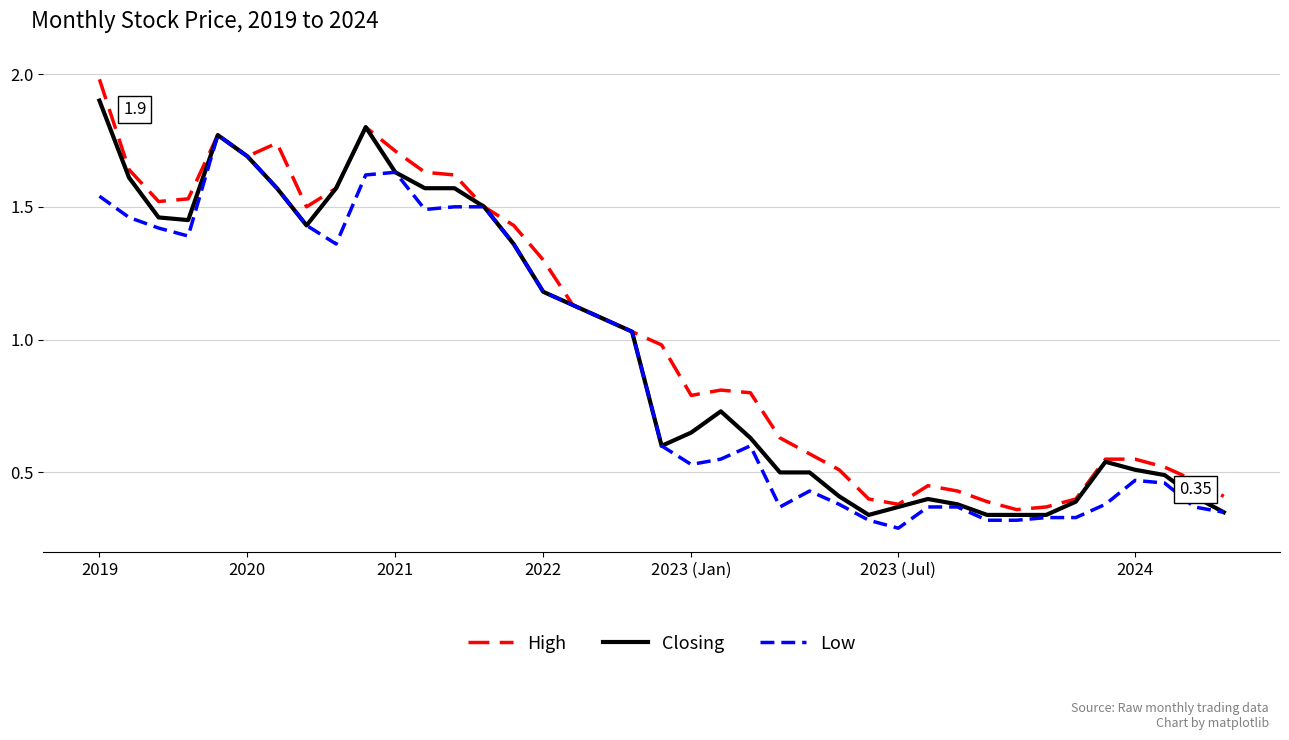

List the series in order of their peak value, lowest first.

Low, Closing, High